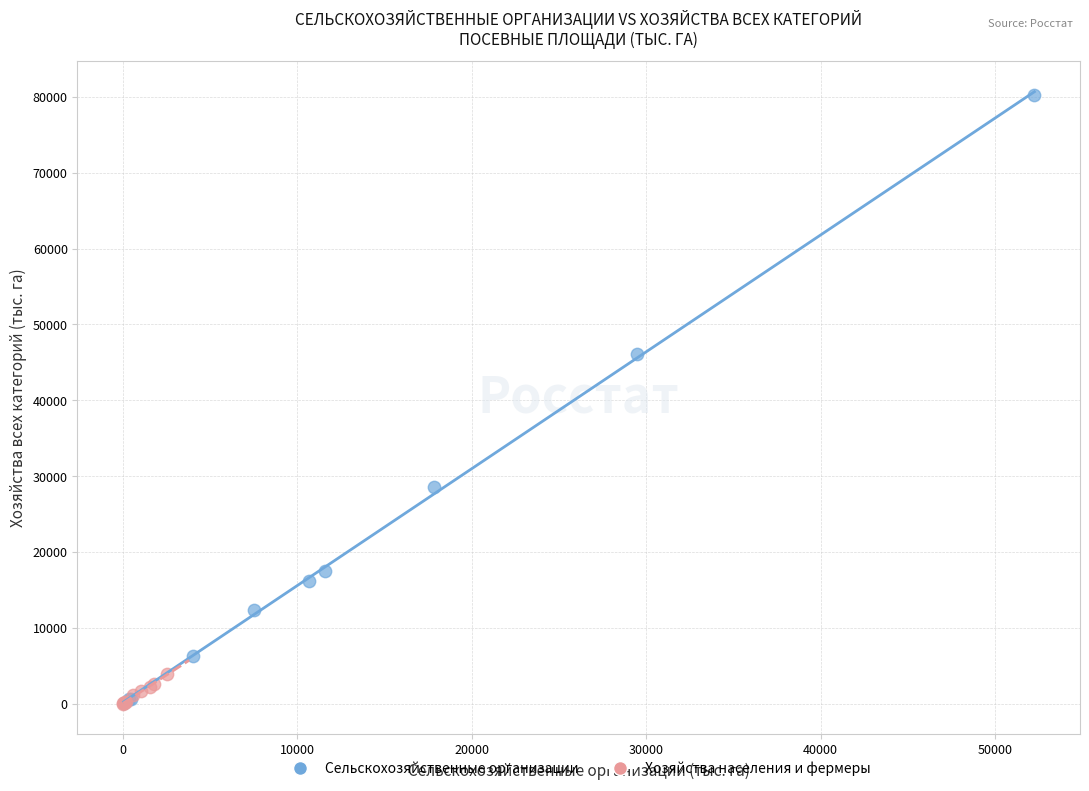

What are all the series names shown in the legend?

Сельскохозяйственные организации, Хозяйства населения и фермеры